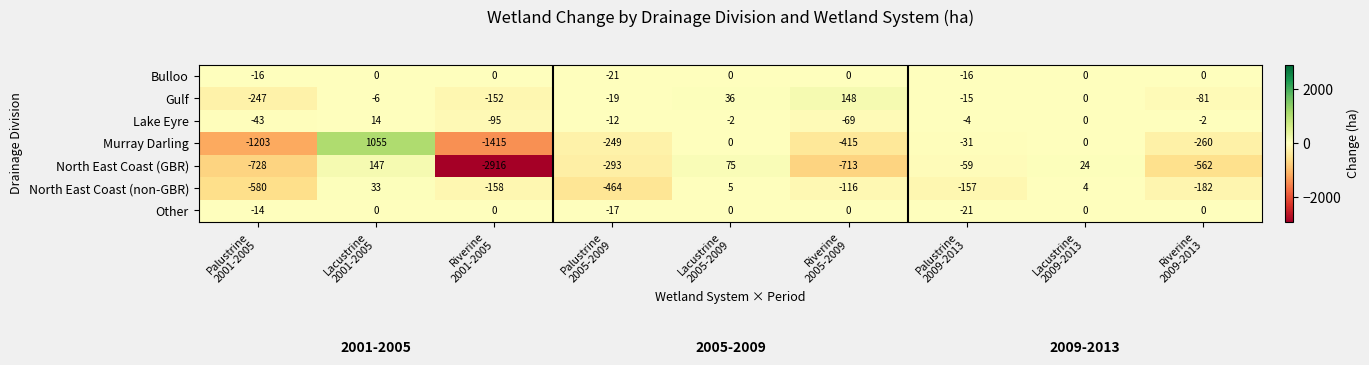

What is the greatest value displayed?

1055